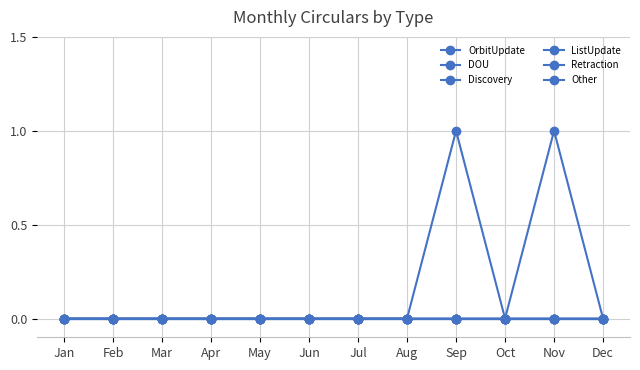

True or false: ListUpdate and Discovery cross at least once.

False